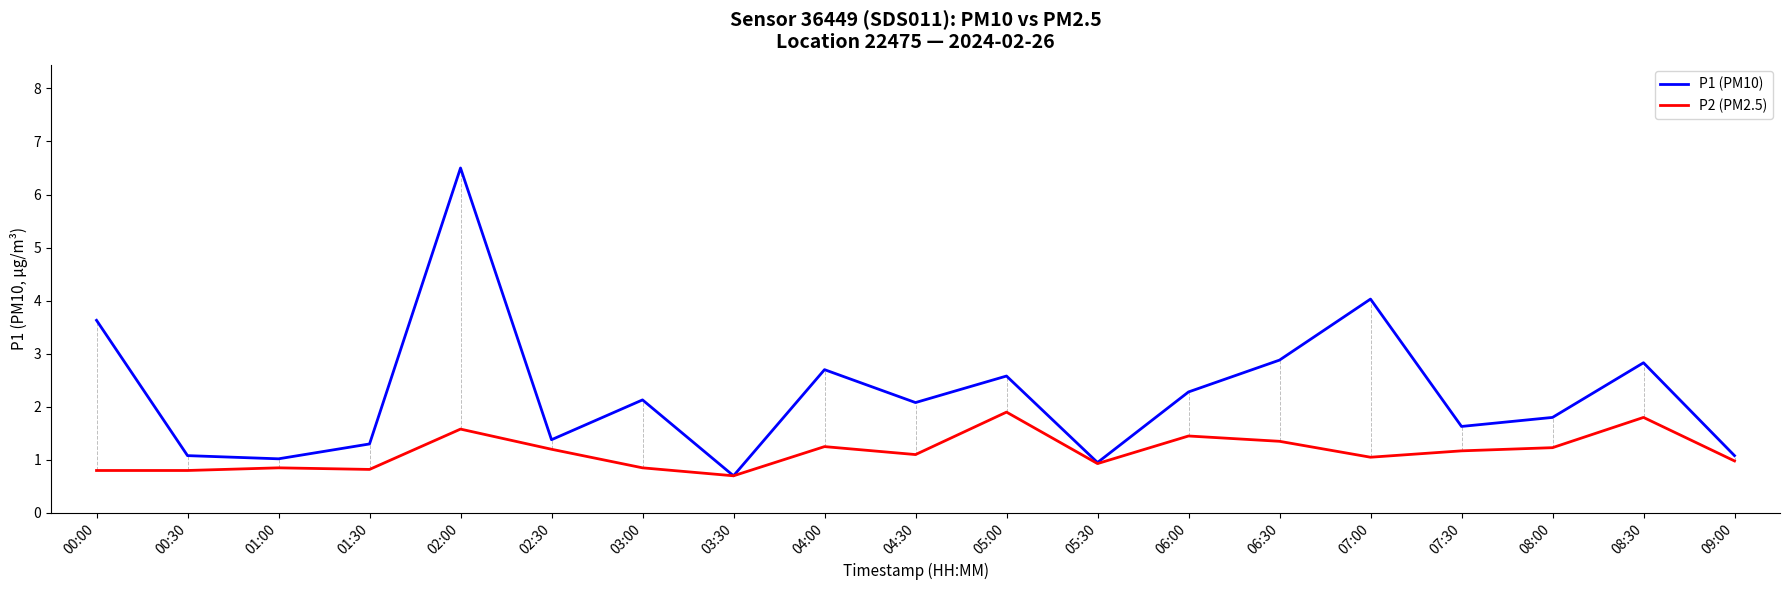

The P2 (PM2.5) series shows 0.8 at 00:30. True or false?

True